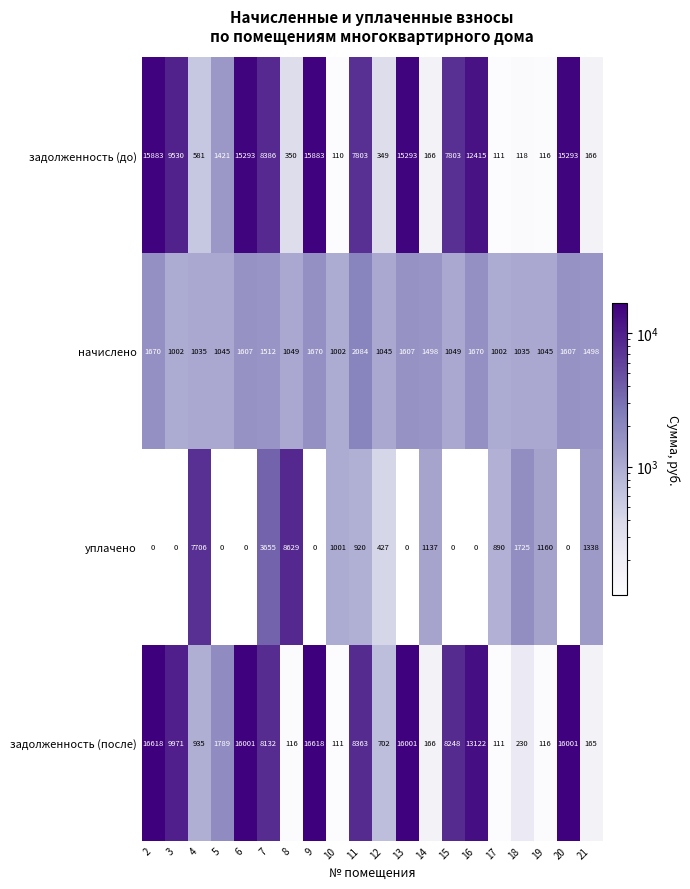

What is the approximate value of начислено at 7?

1512